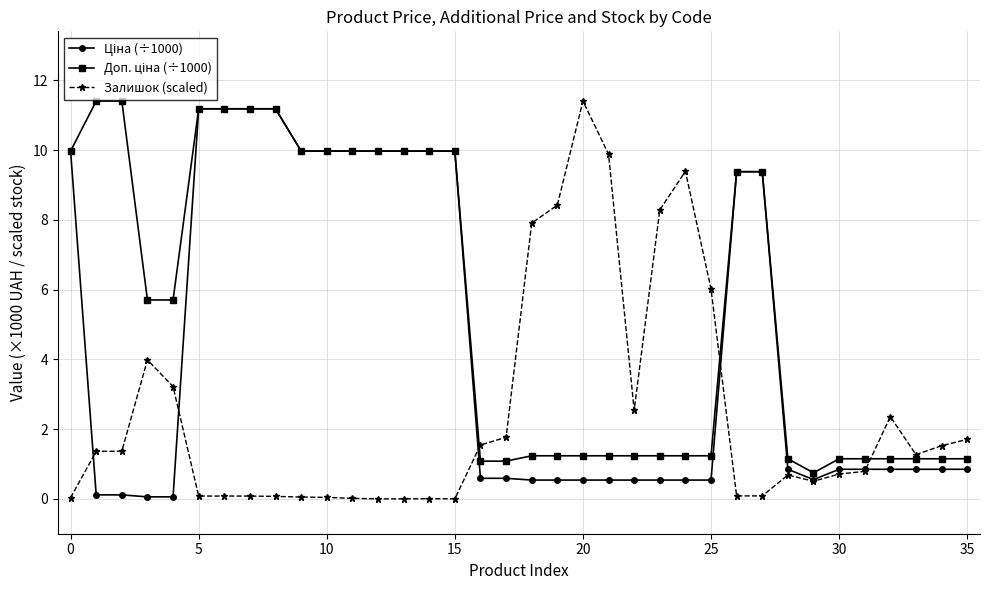

At how many categories does at least one series exceed 7?

22